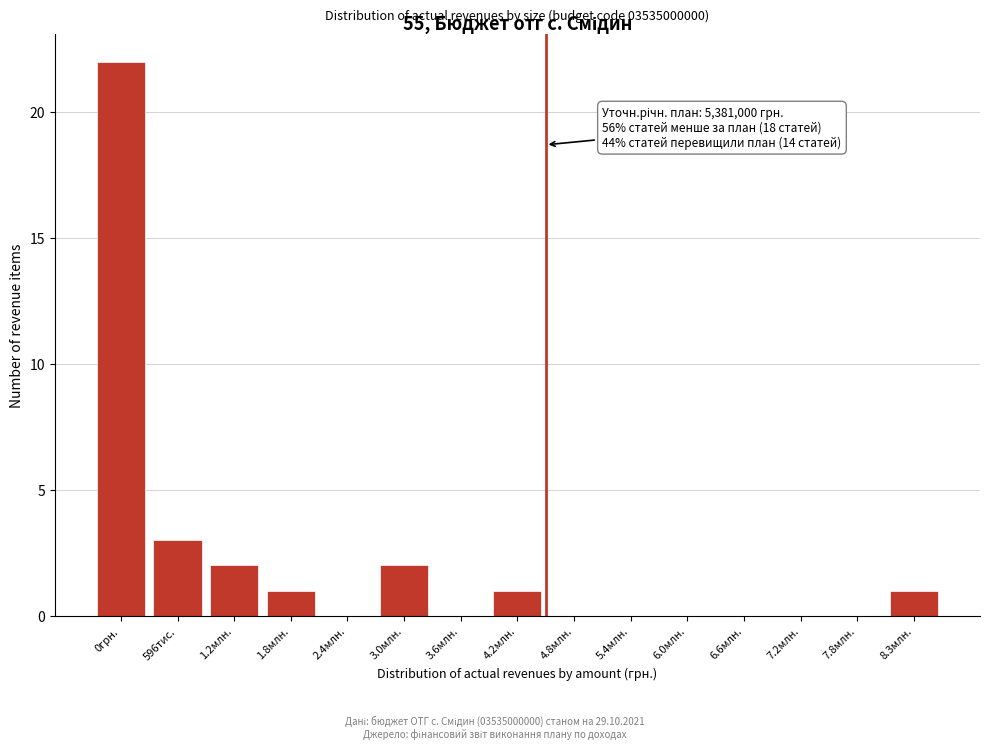

Reading left to right, extract all data points from this chart.

0грн.=22	596тис.=3	1.2млн.=2	1.8млн.=1	2.4млн.=0	3.0млн.=2	3.6млн.=0	4.2млн.=1	4.8млн.=0	5.4млн.=0	6.0млн.=0	6.6млн.=0	7.2млн.=0	7.8млн.=0	8.3млн.=1